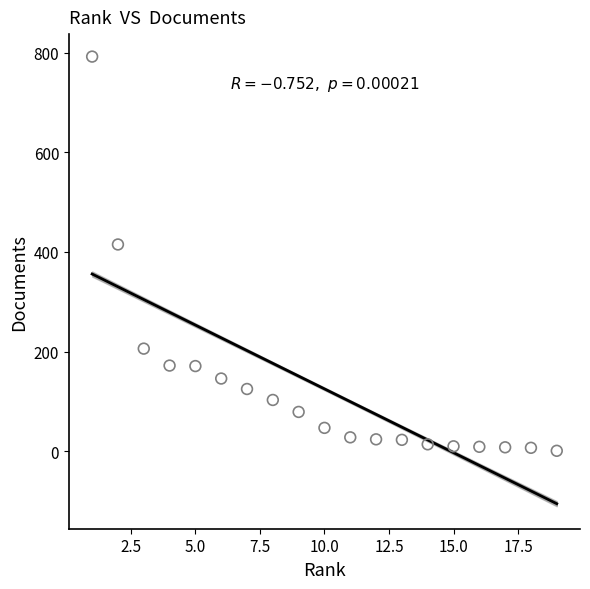

What is the range of X values (max minus min)?

18